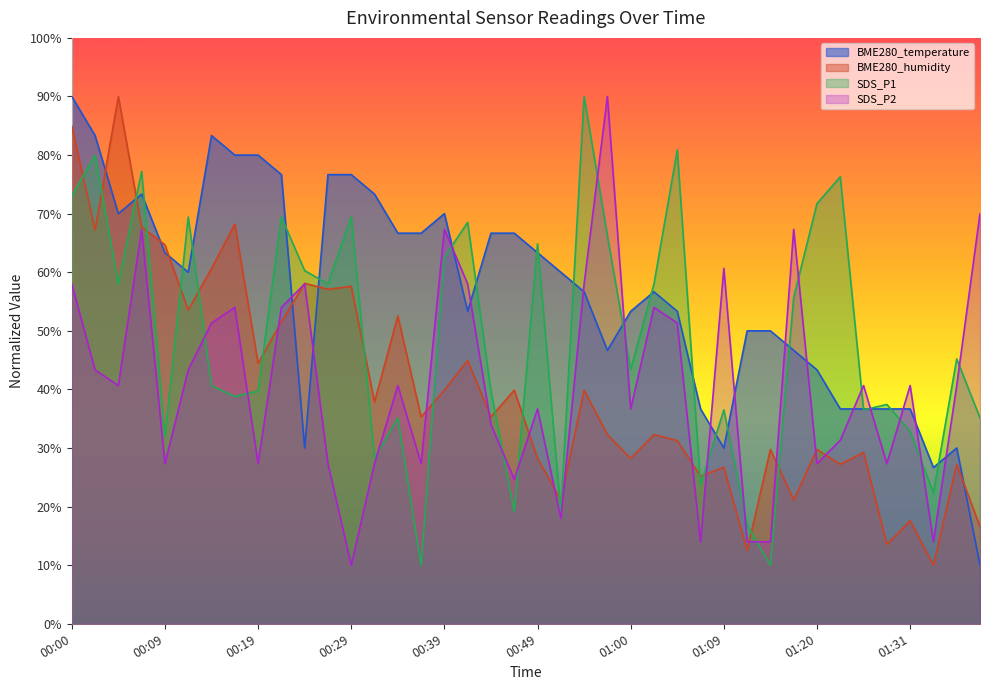

In SDS_P2, how many points are higher than both neighbors (excluding endpoints)?

12